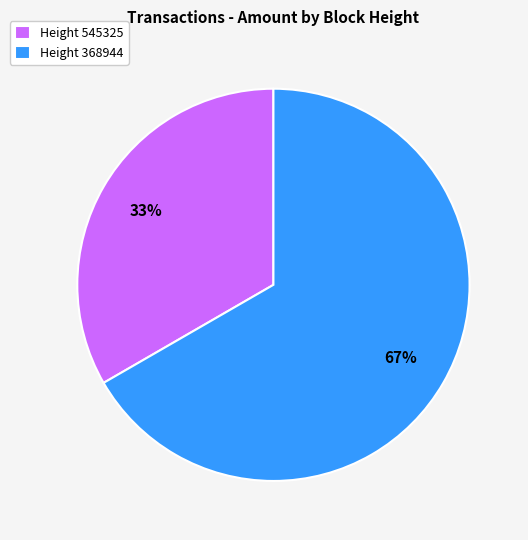

To the nearest percent, what is the average slice percentage?

50%